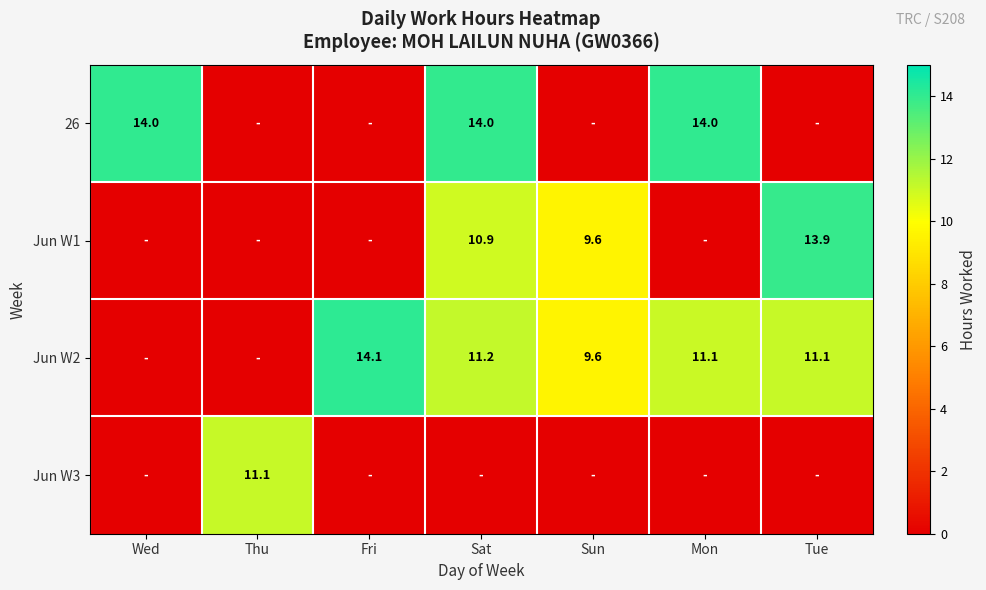

What is the difference between the Jun W2 values at Sun and Mon?

1.5